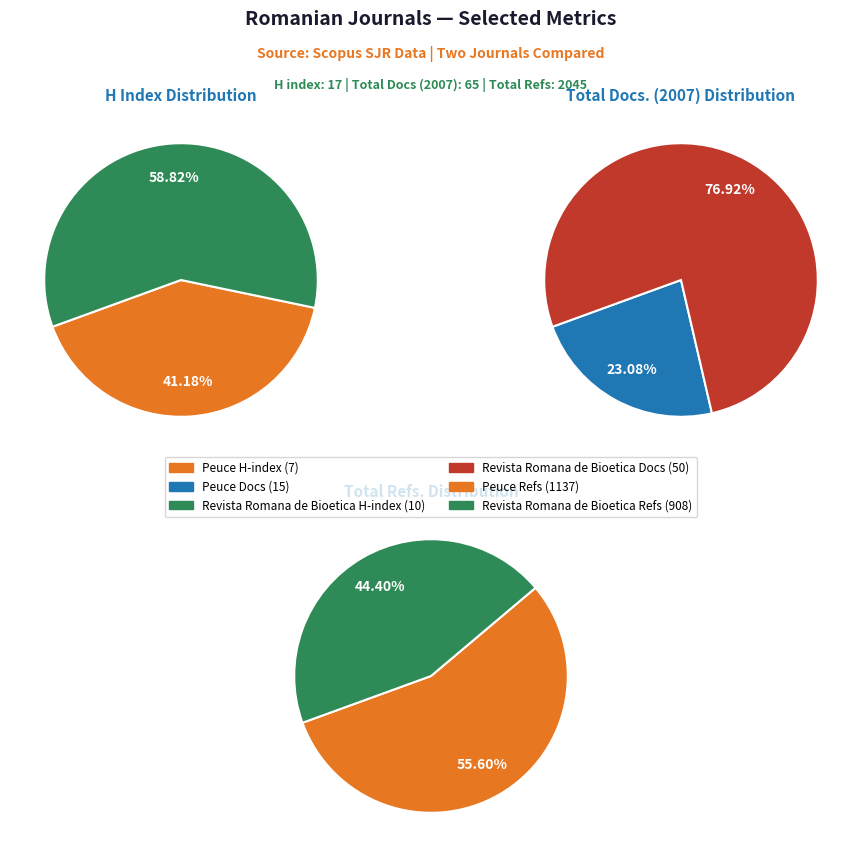

What is the difference between the highest and lowest values at Peuce?

1130